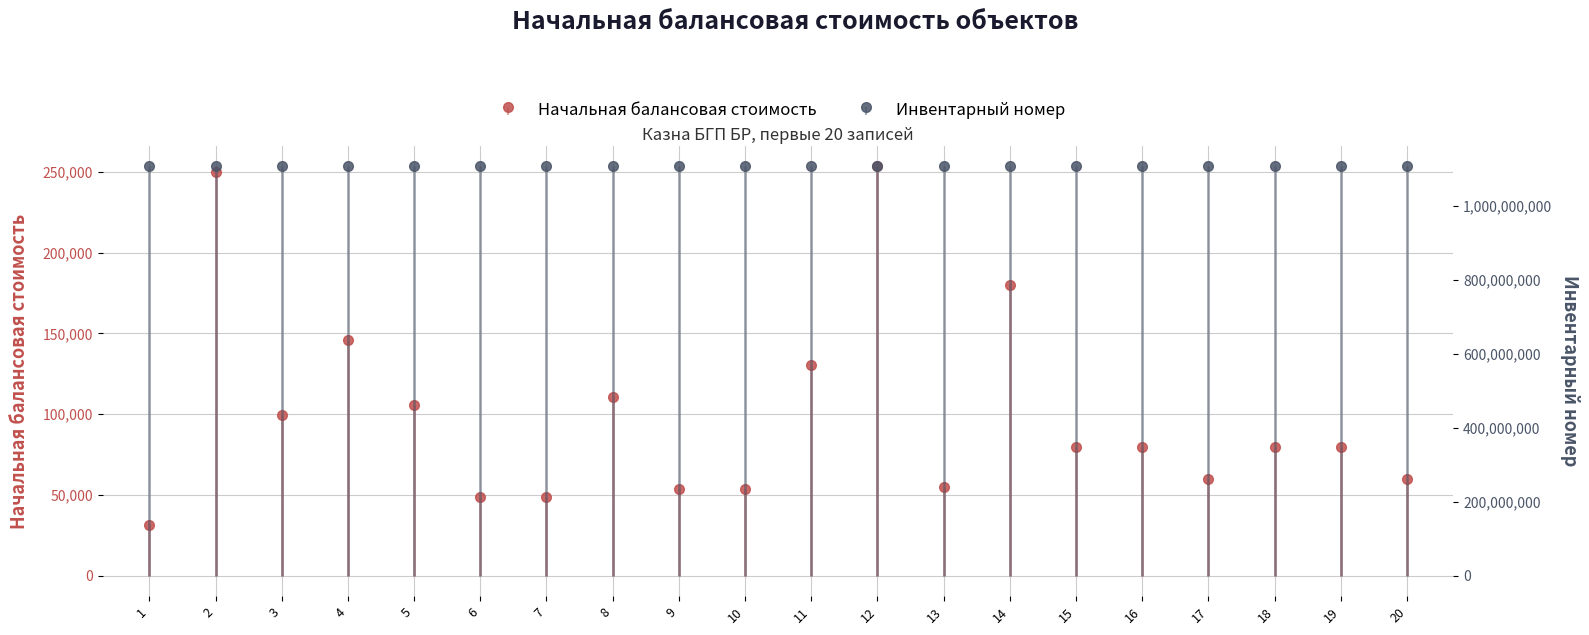

What are all the series names shown in the legend?

Начальная балансовая стоимость, Инвентарный номер